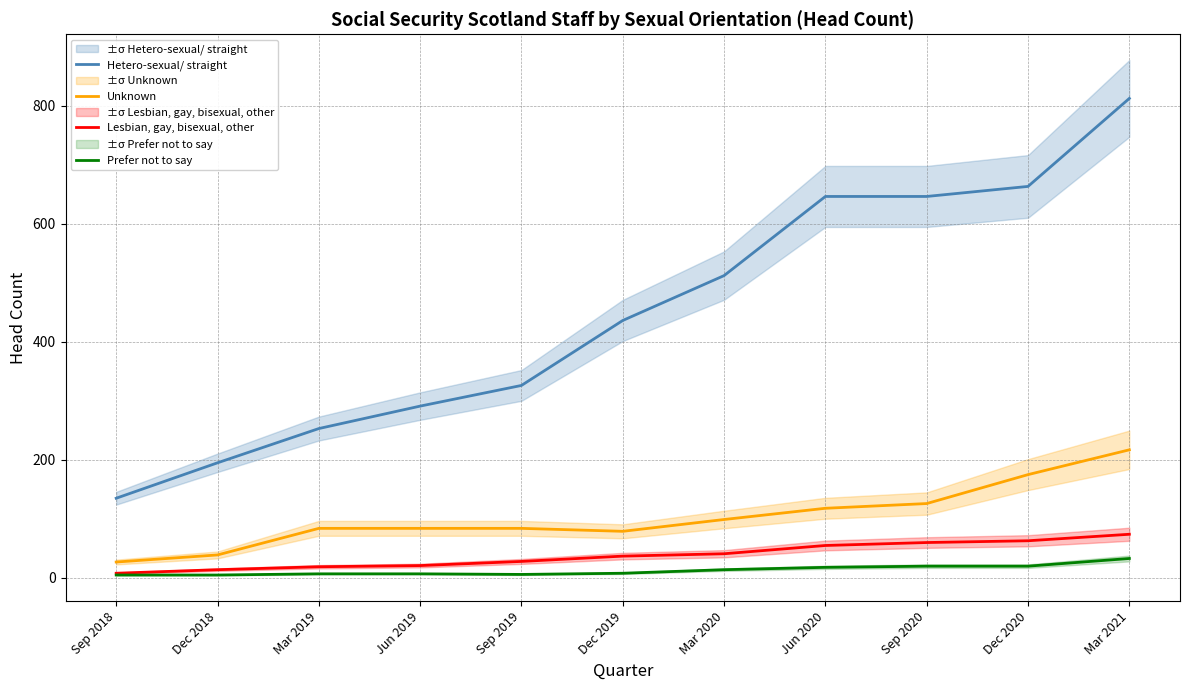

List the labels in order of Unknown value, smallest first.

Sep 2018, Dec 2018, Dec 2019, Mar 2019, Jun 2019, Sep 2019, Mar 2020, Jun 2020, Sep 2020, Dec 2020, Mar 2021